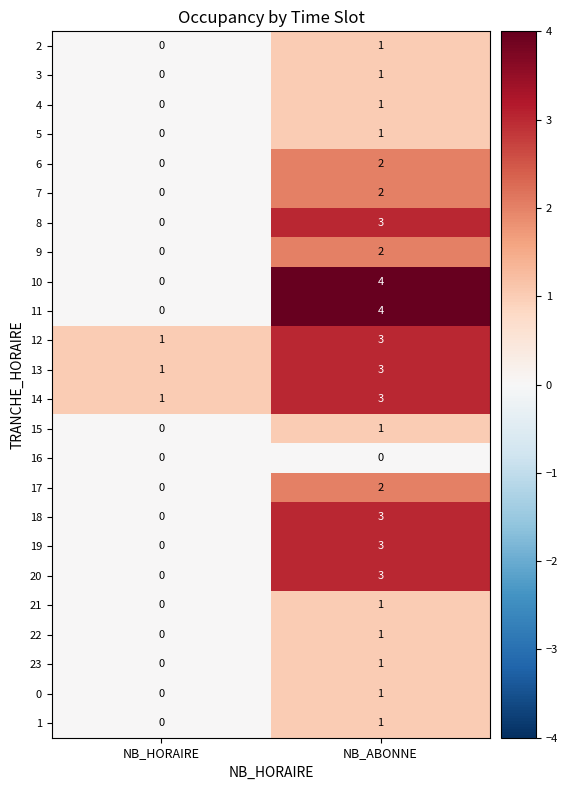

The 16 series shows 0 at NB_ABONNE. True or false?

True